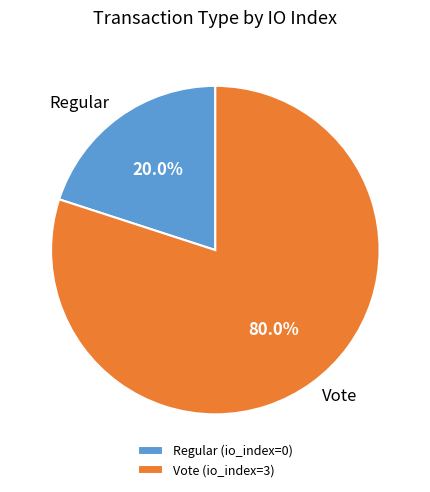

Do Regular and Vote together represent more than half of the pie?

Yes